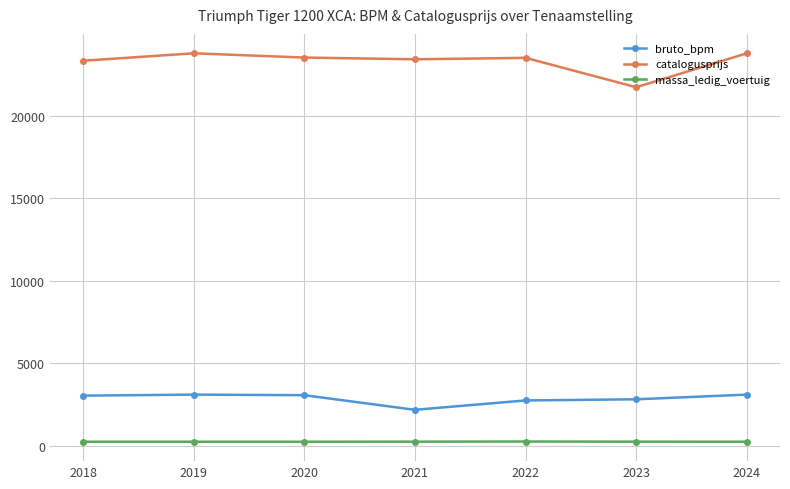

What is the sum of the massa_ledig_voertuig values at 2019 and 2018?

502.0